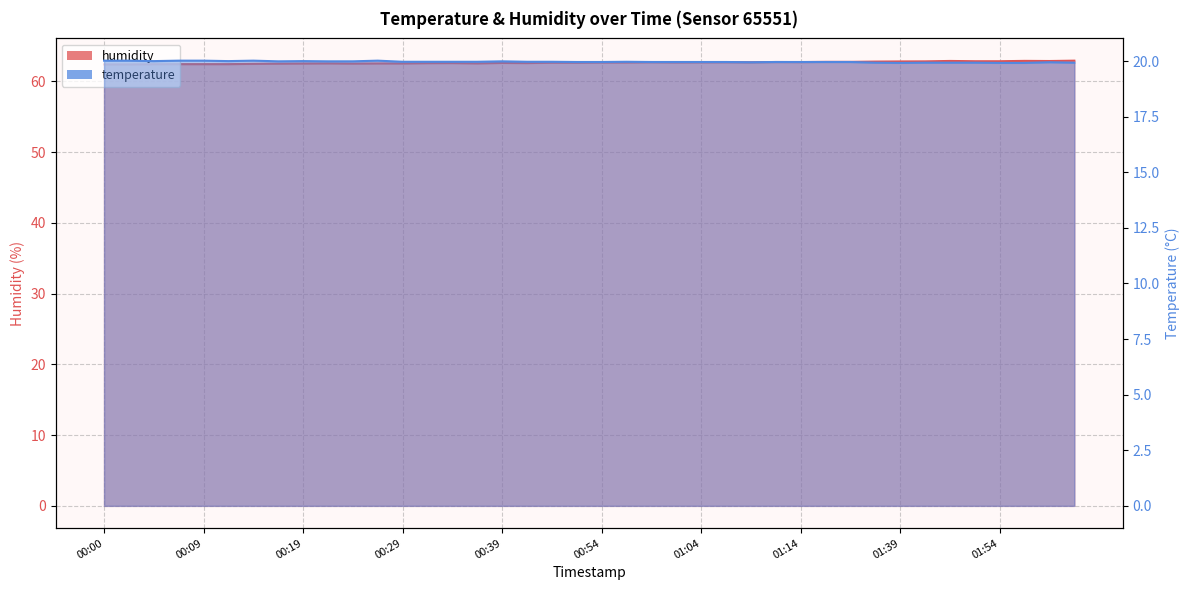

What is the lowest value of the temperature series?

19.9